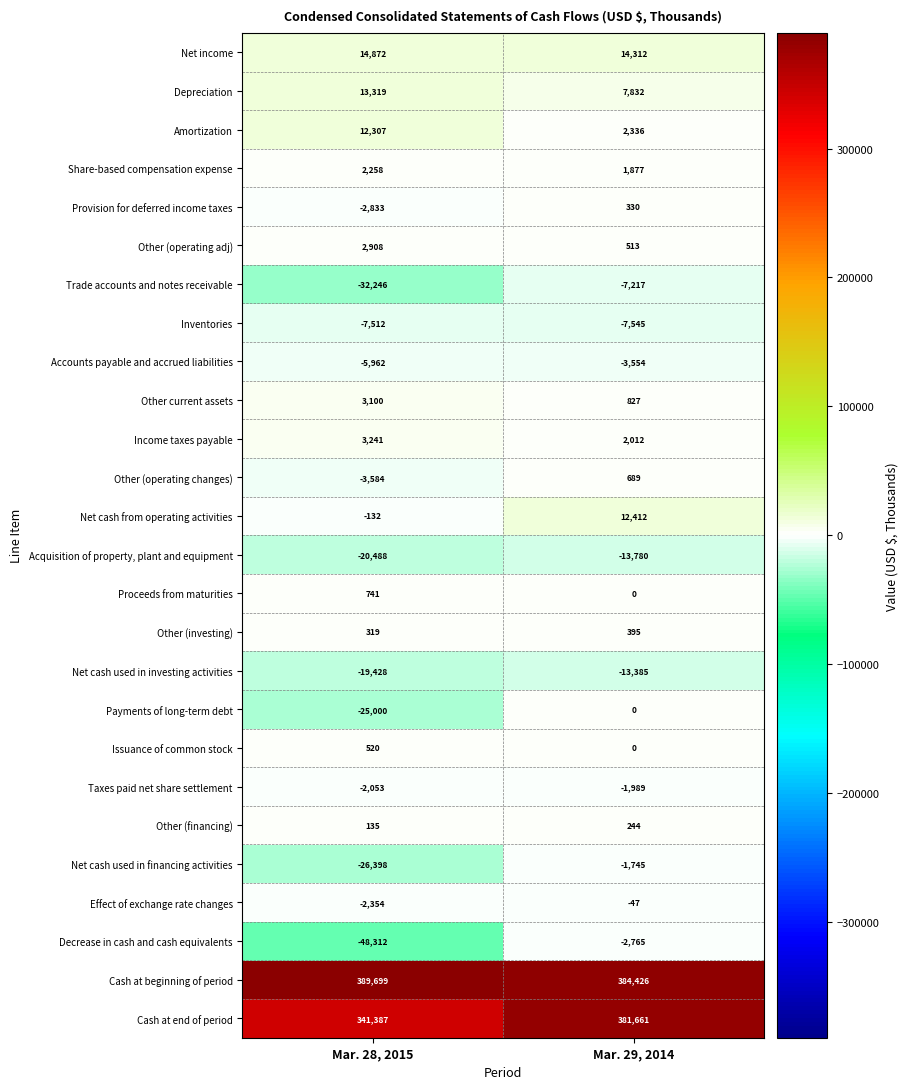

Rank the series by their maximum value, from highest to lowest.

Cash at beginning of period, Cash at end of period, Net income, Depreciation, Net cash from operating activities, Amortization, Income taxes payable, Other current assets, Other (operating adj), Share-based compensation expense, Proceeds from maturities, Other (operating changes), Issuance of common stock, Other (investing), Provision for deferred income taxes, Other (financing), Payments of long-term debt, Effect of exchange rate changes, Net cash used in financing activities, Taxes paid net share settlement, Decrease in cash and cash equivalents, Accounts payable and accrued liabilities, Trade accounts and notes receivable, Inventories, Net cash used in investing activities, Acquisition of property, plant and equipment